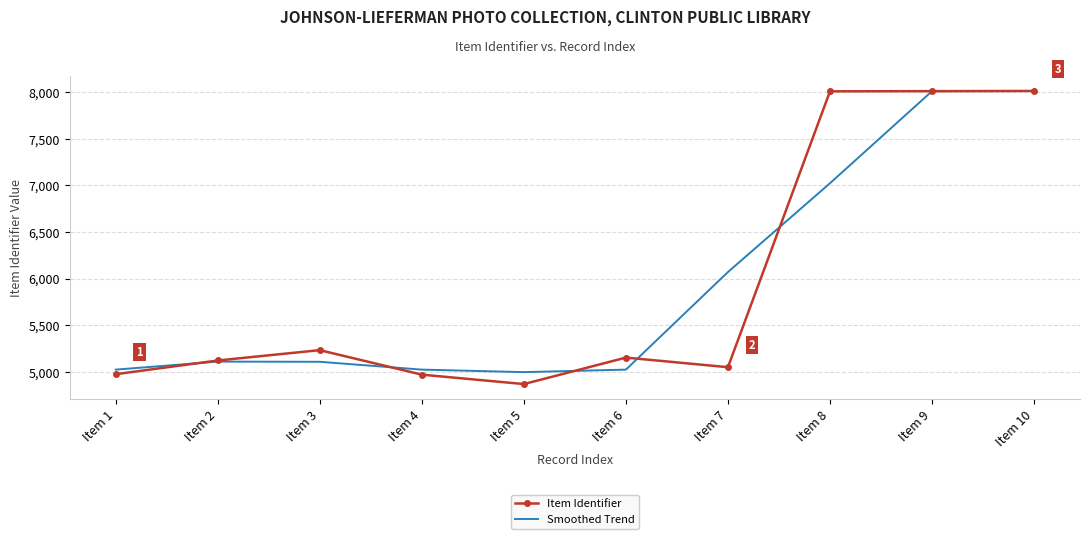

Which series has the widest spread of values?

Item Identifier